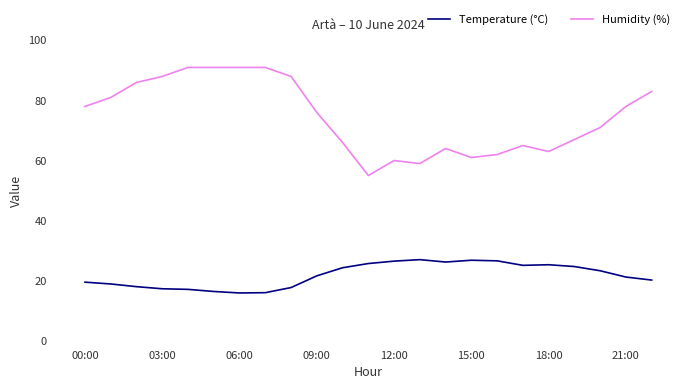

List the series in order of their peak value, lowest first.

Temperature (°C), Humidity (%)